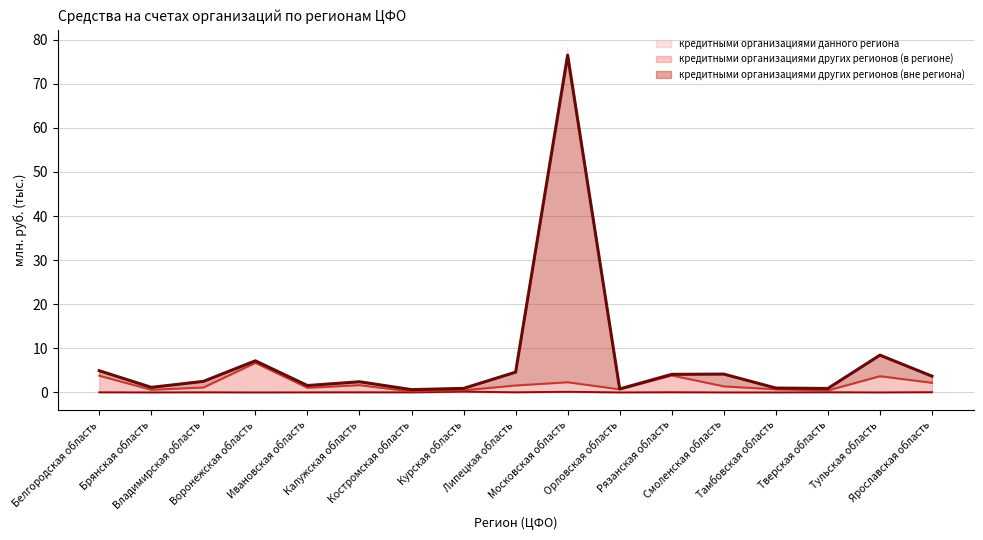

At how many categories does at least one series exceed 9?

1